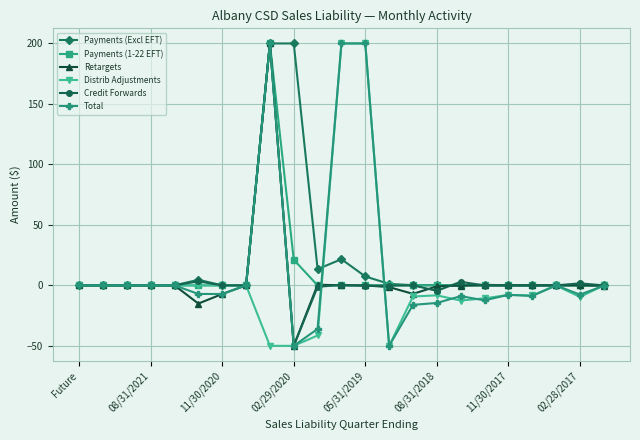

What is the greatest value displayed?

200.0